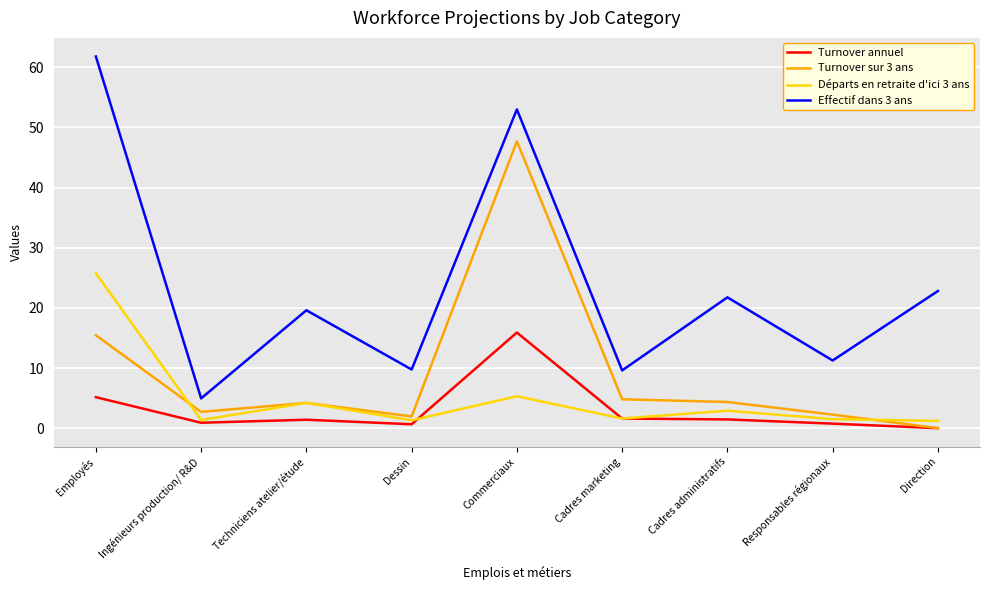

At which category is the sum across all series the highest?

Commerciaux